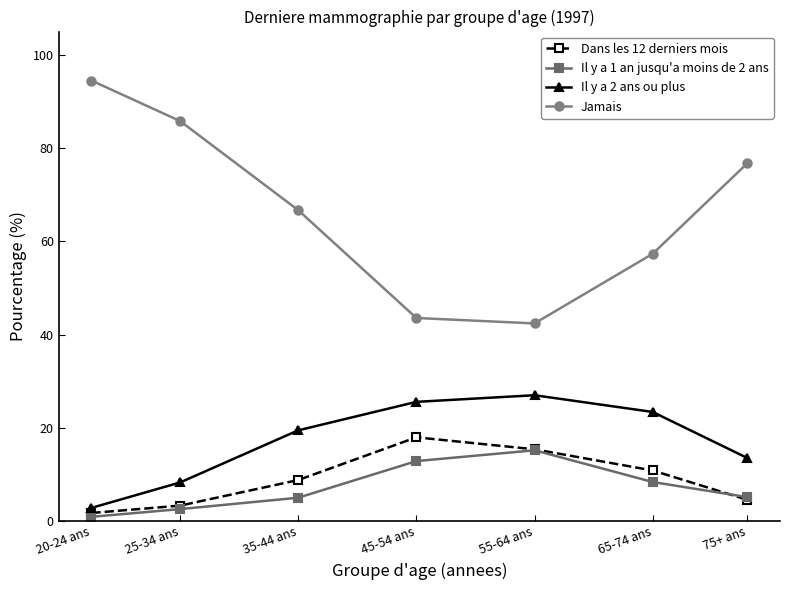

Which series has the largest total across all categories?

Jamais